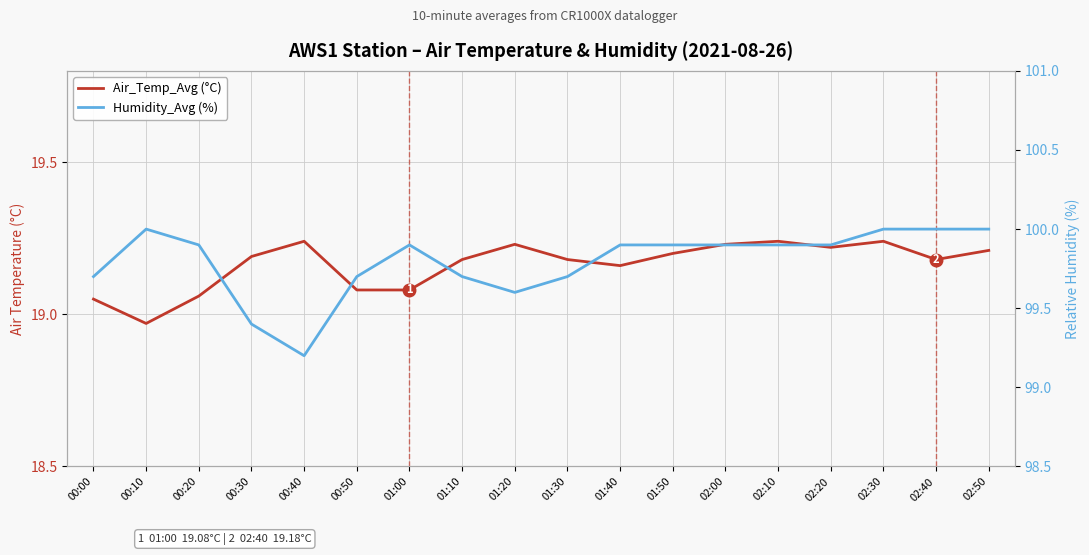

How many data points does each series have?

18